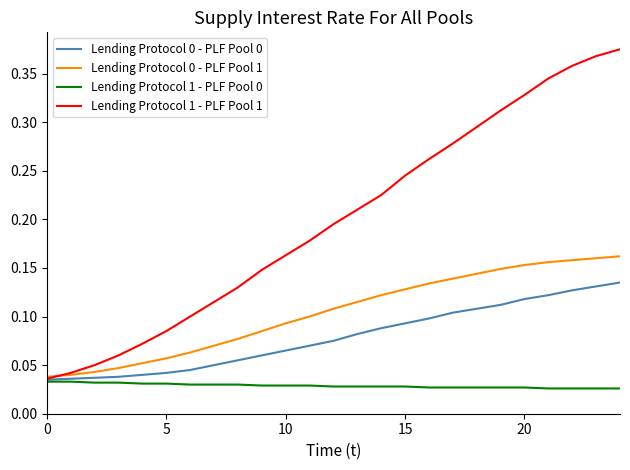

Which series has the largest total across all categories?

Lending Protocol 1 - PLF Pool 1